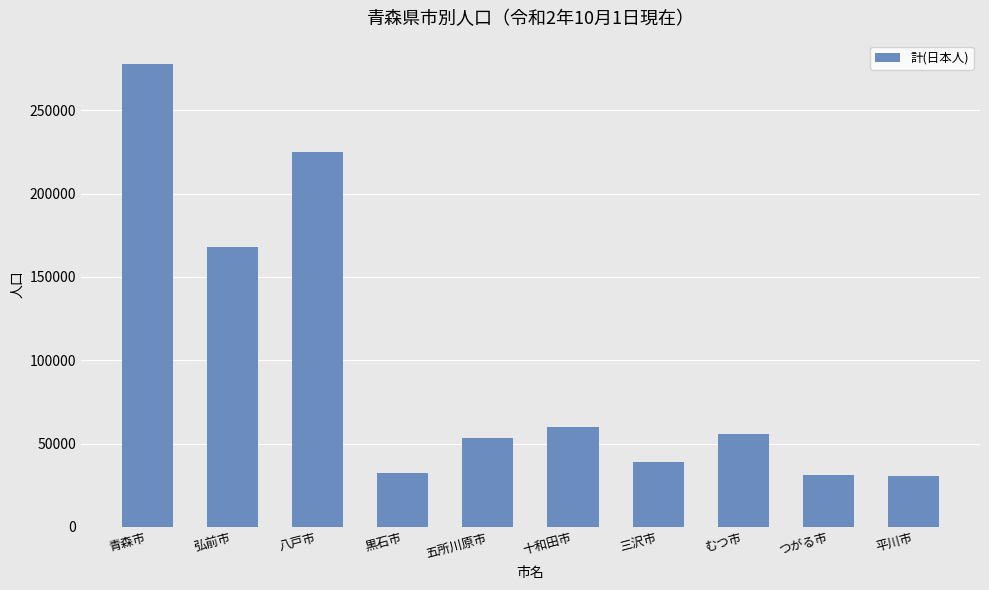

What is the sum of all values?

973547